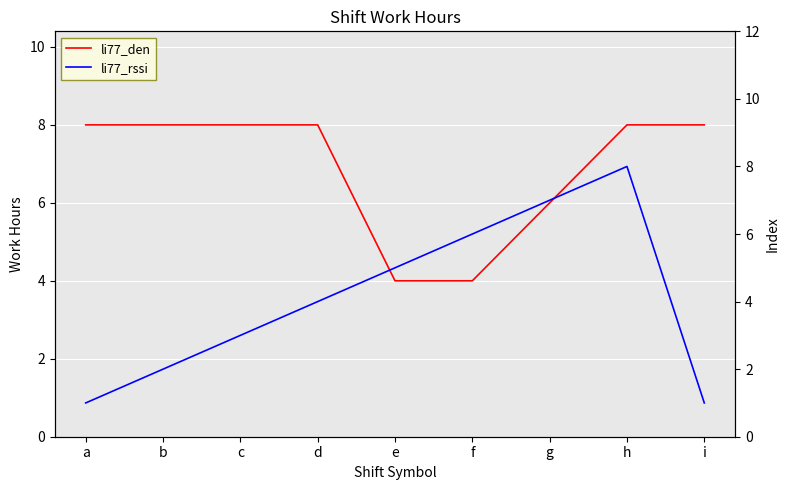

Which series ends up on top after the final intersection of li77_rssi and li77_den?

li77_rssi